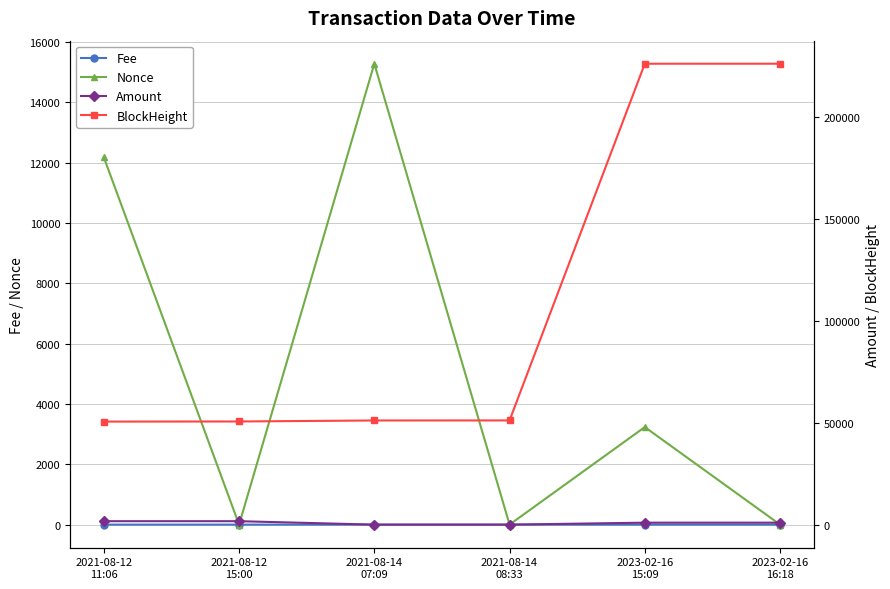

What are all the series names shown in the legend?

Fee, Nonce, Amount, BlockHeight